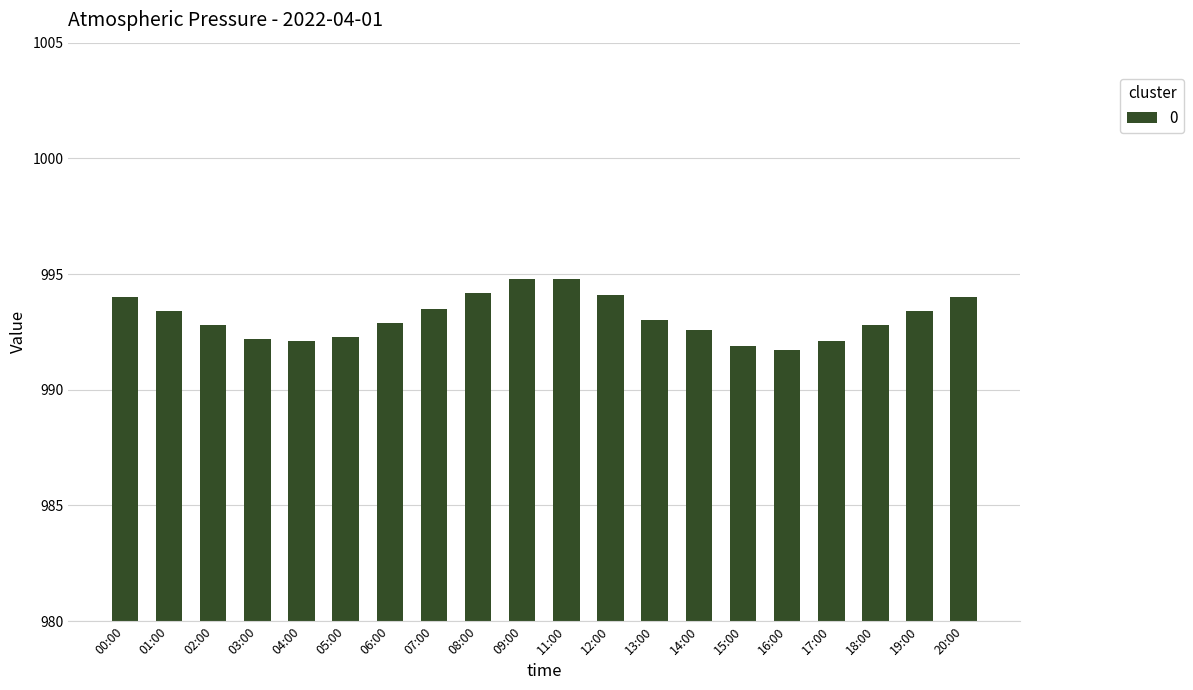

How many bars are there in total?

20